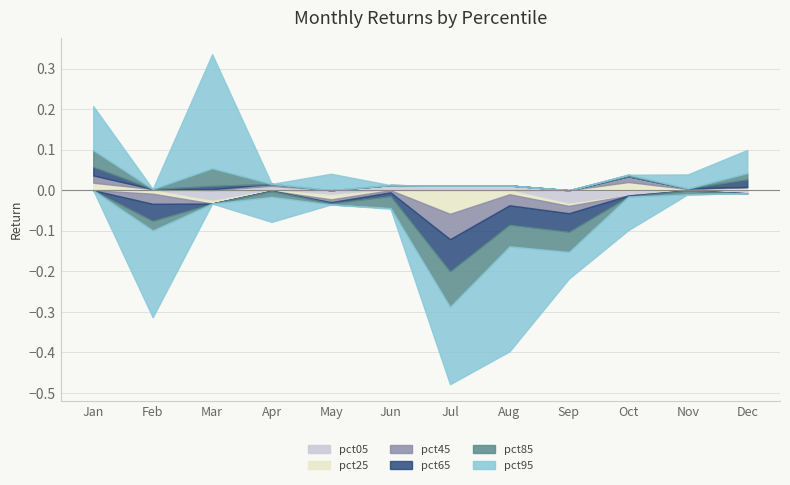

Reading left to right, list all the values displayed in this chart.

pct05: 0.0	0.0	-0.0	0.0	-0.0	0.0	0.0	0.0	-0.0	-0.0	-0.0	-0.0
pct25: 0.0	-0.0	-0.0	-0.0	-0.0	0.0	-0.1	-0.0	-0.0	0.0	0.0	0.0
pct45: 0.0	-0.0	0.0	0.0	-0.0	-0.0	-0.1	-0.0	-0.0	0.0	0.0	0.0
pct65: 0.0	-0.0	0.0	-0.0	-0.0	-0.0	-0.1	-0.0	-0.0	-0.0	-0.0	0.0
pct85: 0.0	-0.0	0.0	-0.0	-0.0	-0.0	-0.1	-0.1	-0.0	0.0	-0.0	0.0
pct95: 0.1	-0.2	0.3	-0.1	0.0	-0.0	-0.2	-0.3	-0.1	-0.1	0.0	0.1